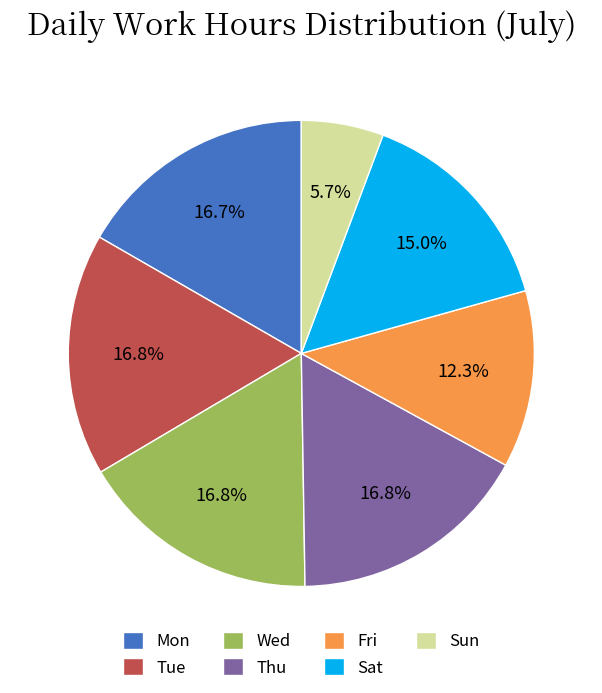

Is there any slice that represents more than half of the pie?

No